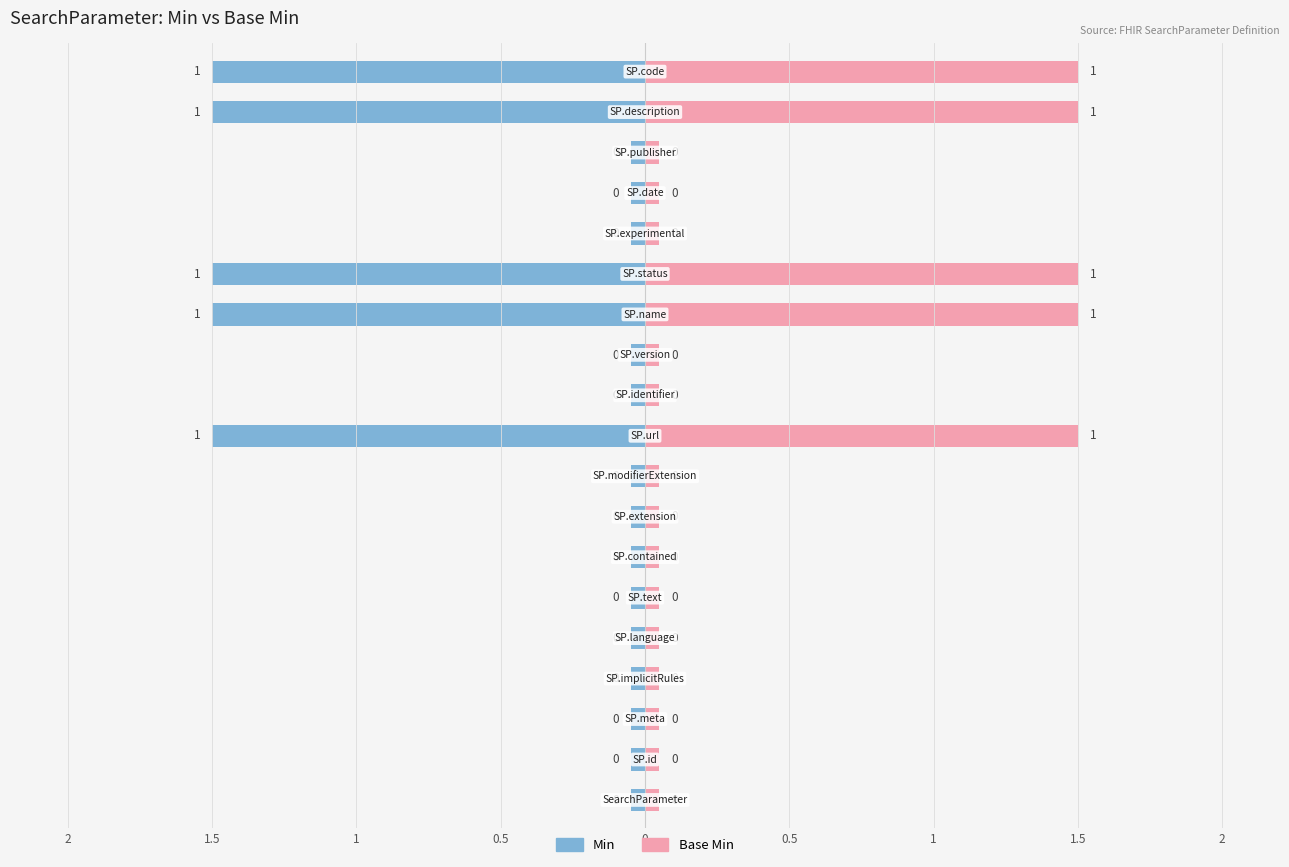

What is the label of the 10th bar from the right?

SearchParameter.url